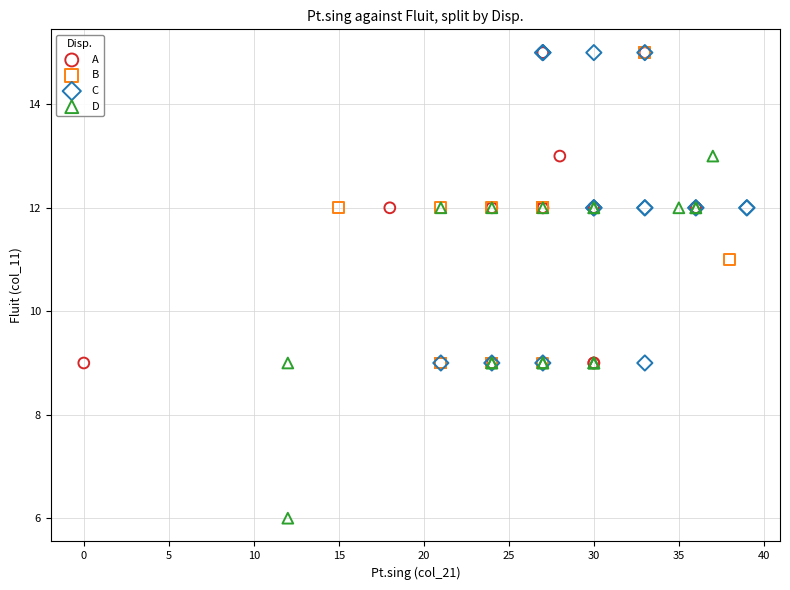

Which series reaches the minimum Y coordinate?

D